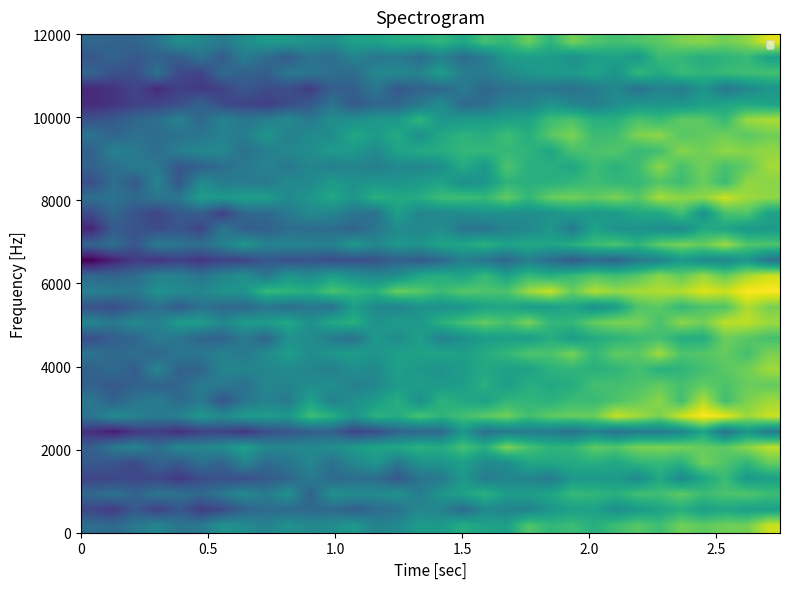

How many categories are shown in the chart?

32